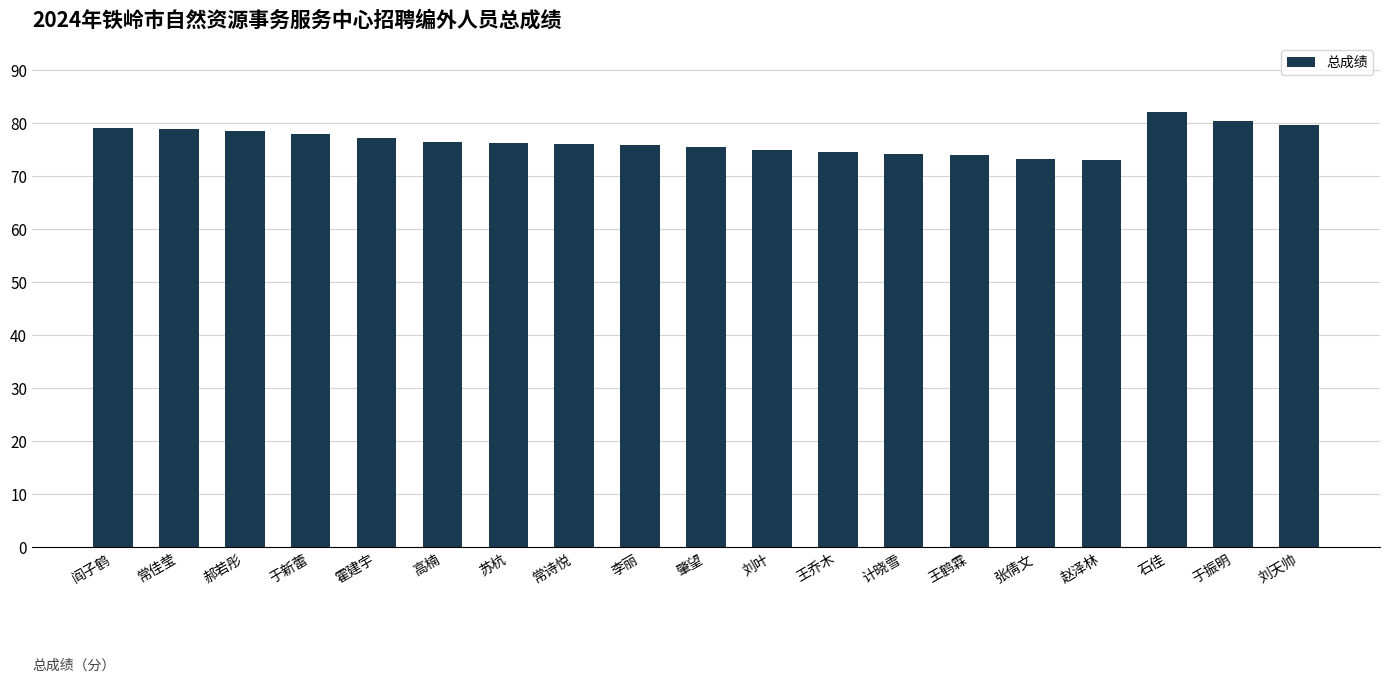

What is the sum of all values?

1457.3